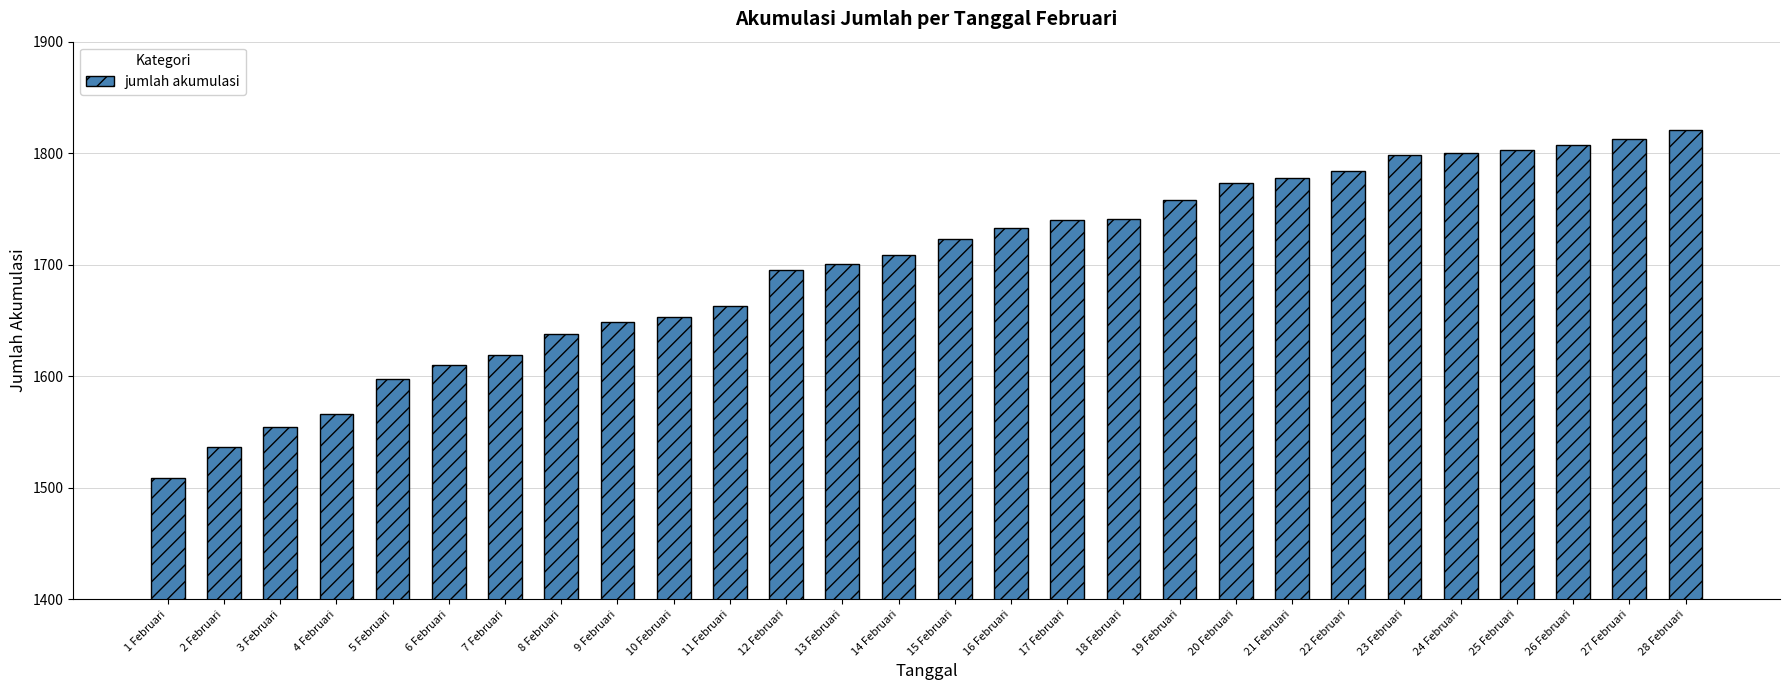

What is the change in value from 4 Februari to 21 Februari?

+212